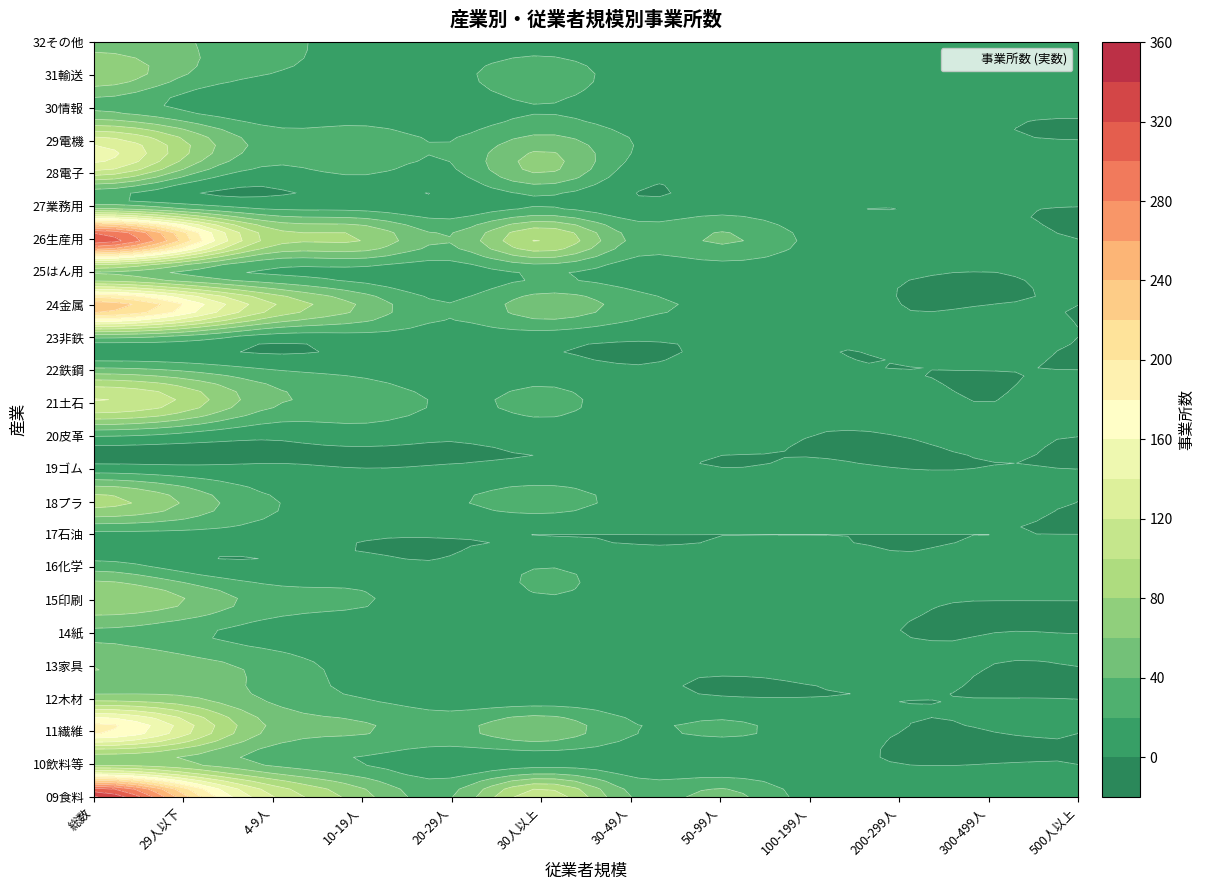

Reading left to right, what are all the values shown in this chart?

09食料: 0=342	1=228	2=121	3=68	4=39	5=114	6=39	7=47	8=11	9=10	10=7	11=0
10飲料等: 0=75	1=63	2=36	3=20	4=7	5=12	6=8	7=1	8=3	9=0	10=0	11=0
11繊維: 0=186	1=130	2=55	3=42	4=33	5=56	6=22	7=24	8=10	9=0	10=0	11=0
12木材: 0=71	1=64	2=36	3=20	4=8	5=7	6=6	7=1	8=0	9=0	10=0	11=0
13家具: 0=61	1=50	2=32	3=11	4=7	5=11	6=4	7=3	8=3	9=1	10=0	11=0
14紙: 0=36	1=25	2=11	3=7	4=7	5=11	6=5	7=4	8=2	9=0	10=0	11=0
15印刷: 0=79	1=61	2=30	3=22	4=9	5=18	6=10	7=3	8=4	9=1	10=0	11=0
16化学: 0=32	1=12	2=3	3=6	4=3	5=20	6=7	7=4	8=4	9=1	10=2	11=2
17石油: 0=13	1=13	2=10	3=2	4=1	5=0	6=0	7=0	8=0	9=0	10=0	11=0
18プラ: 0=87	1=58	2=21	3=19	4=18	5=29	6=13	7=6	8=4	9=4	10=2	11=0
19ゴム: 0=9	1=5	2=3	3=0	4=2	5=4	6=3	7=0	8=1	9=0	10=0	11=0
20皮革: 0=20	1=12	2=3	3=7	4=2	5=8	6=4	7=3	8=0	9=0	10=1	11=0
21土石: 0=120	1=95	2=43	3=35	4=17	5=25	6=11	7=7	8=3	9=2	10=0	11=2
22鉄鋼: 0=48	1=38	2=21	3=13	4=4	5=10	6=2	7=6	8=2	9=0	10=0	11=0
23非鉄: 0=40	1=31	2=9	3=12	4=10	5=9	6=2	7=3	8=1	9=1	10=2	11=0
24金属: 0=233	1=180	2=102	3=57	4=21	5=53	6=30	7=16	8=7	9=0	10=0	11=0
25はん用: 0=59	1=36	2=16	3=12	4=8	5=23	6=9	7=8	8=4	9=1	10=0	11=1
26生産用: 0=317	1=215	2=92	3=81	4=42	5=102	6=36	7=43	8=15	9=4	10=4	11=0
27業務用: 0=44	1=26	2=12	3=10	4=4	5=18	6=4	7=10	8=3	9=0	10=1	11=0
28電子: 0=110	1=49	2=12	3=22	4=15	5=61	6=10	7=13	8=17	9=6	10=8	11=7
29電機: 0=130	1=82	2=30	3=32	4=20	5=48	6=20	7=14	8=6	9=6	10=2	11=0
30情報: 0=35	1=16	2=5	3=6	4=5	5=19	6=5	7=5	8=2	9=4	10=2	11=1
31輸送: 0=77	1=41	2=19	3=10	4=12	5=36	6=8	7=12	8=8	9=3	10=3	11=2
32その他: 0=53	1=42	2=27	3=10	4=5	5=11	6=3	7=3	8=1	9=1	10=1	11=2